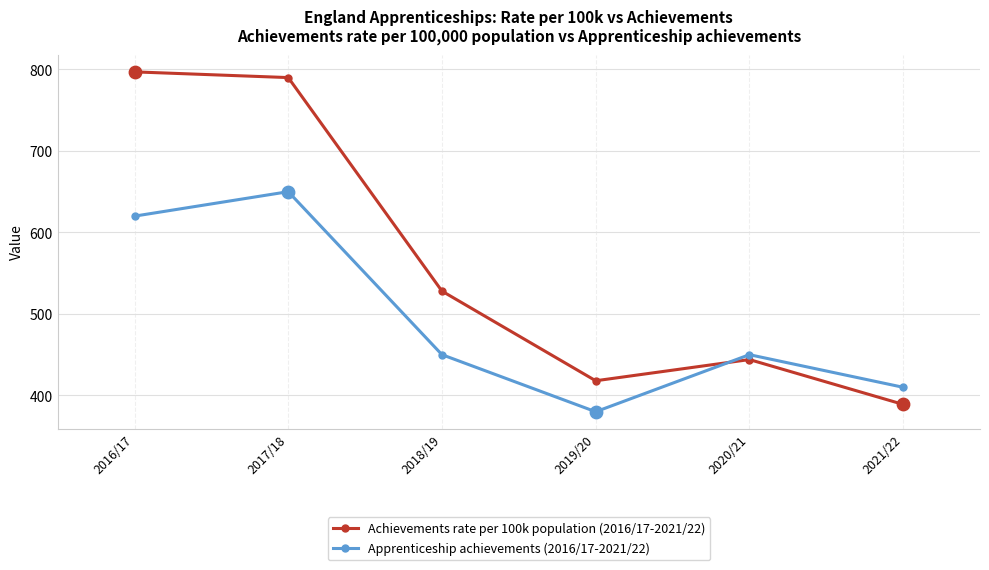

What are all the series names shown in the legend?

Achievements rate per 100k population (2016/17-2021/22), Apprenticeship achievements (2016/17-2021/22)